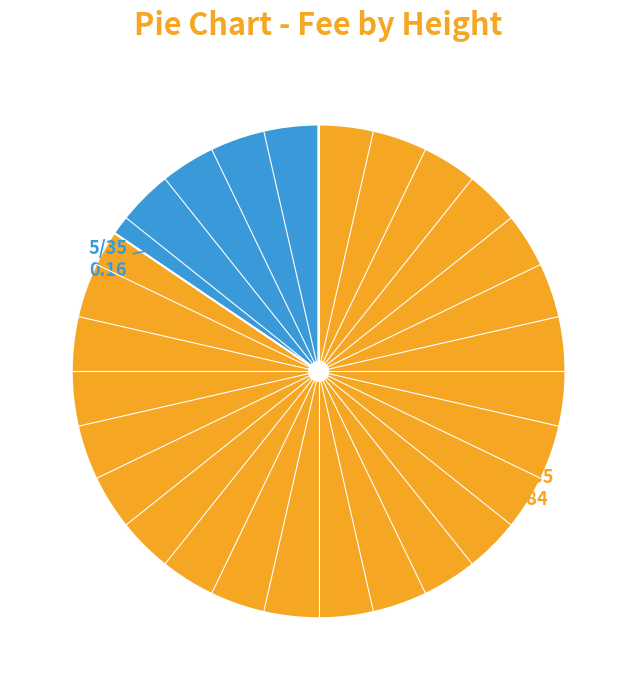

Is there a majority slice in this chart?

Yes